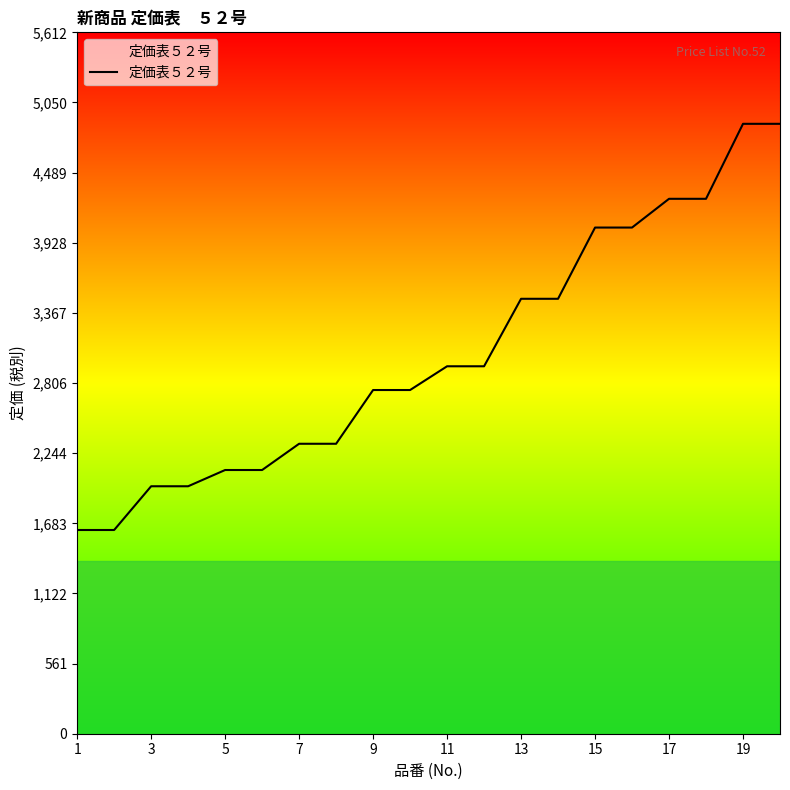

What is the smallest value displayed?

1630